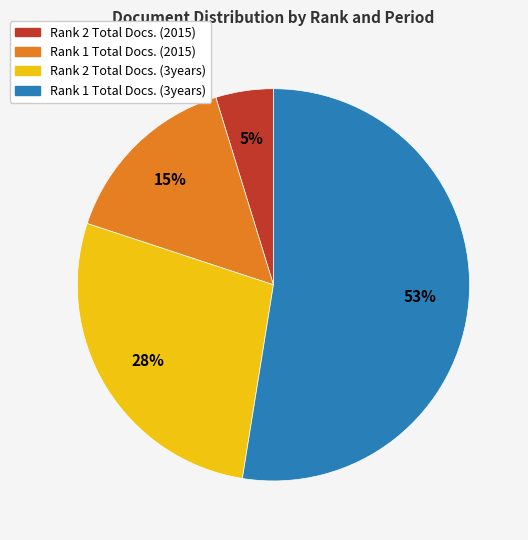

True or false: Rank 2 Total Docs. (3years) accounts for 28% of the total.

True